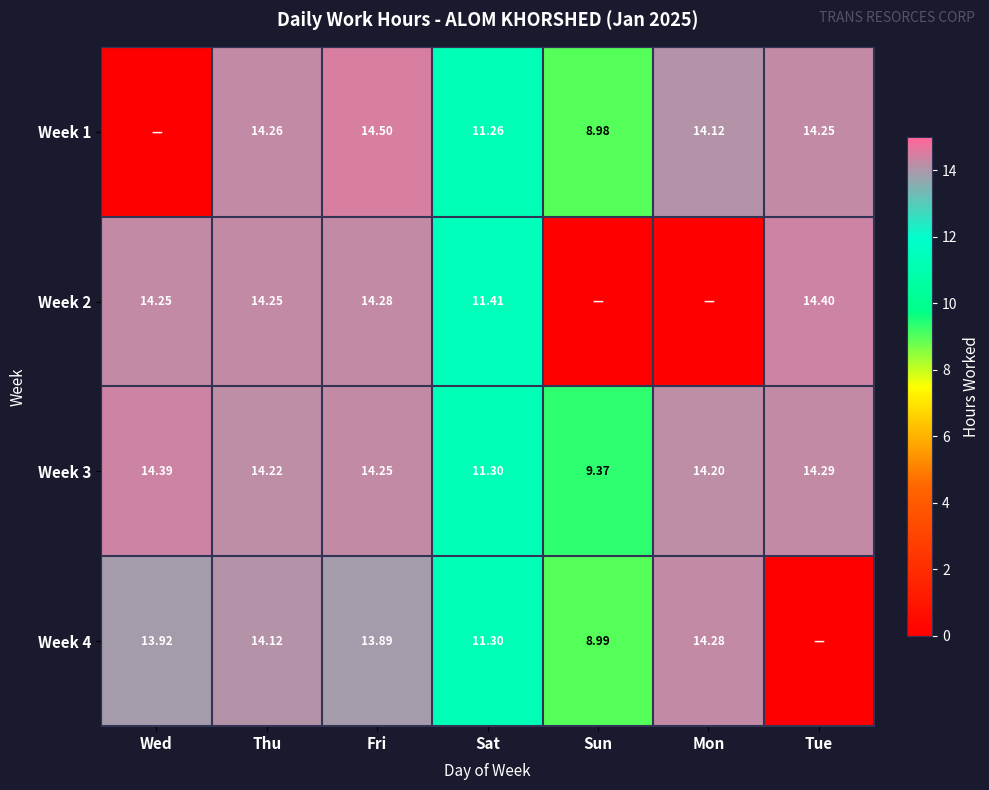

What is the lowest value of the Week 3 series?

9.4